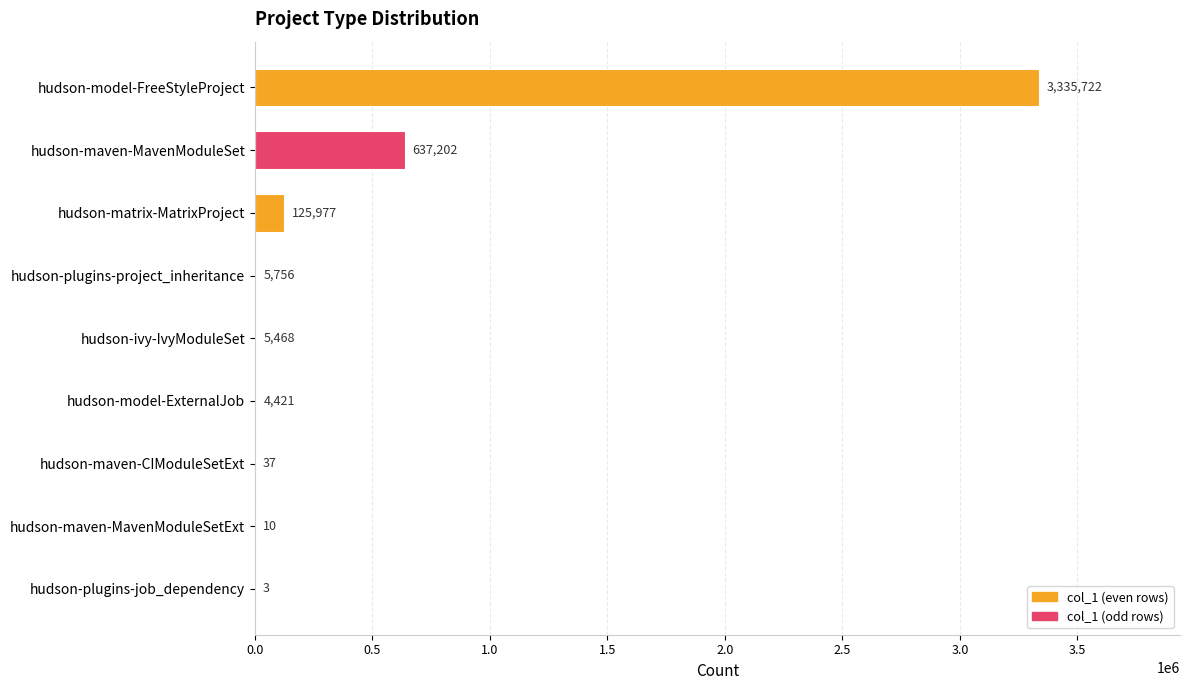

Which has a higher value, hudson-model-FreeStyleProject or hudson-plugins-job_dependency?

hudson-model-FreeStyleProject